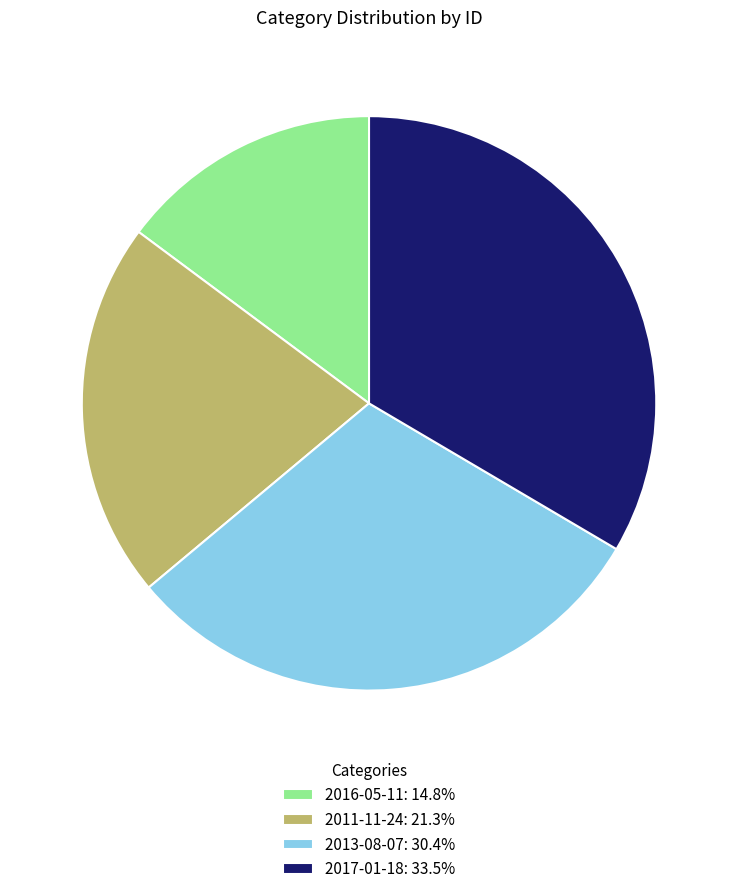

How many slices are in this pie chart?

4